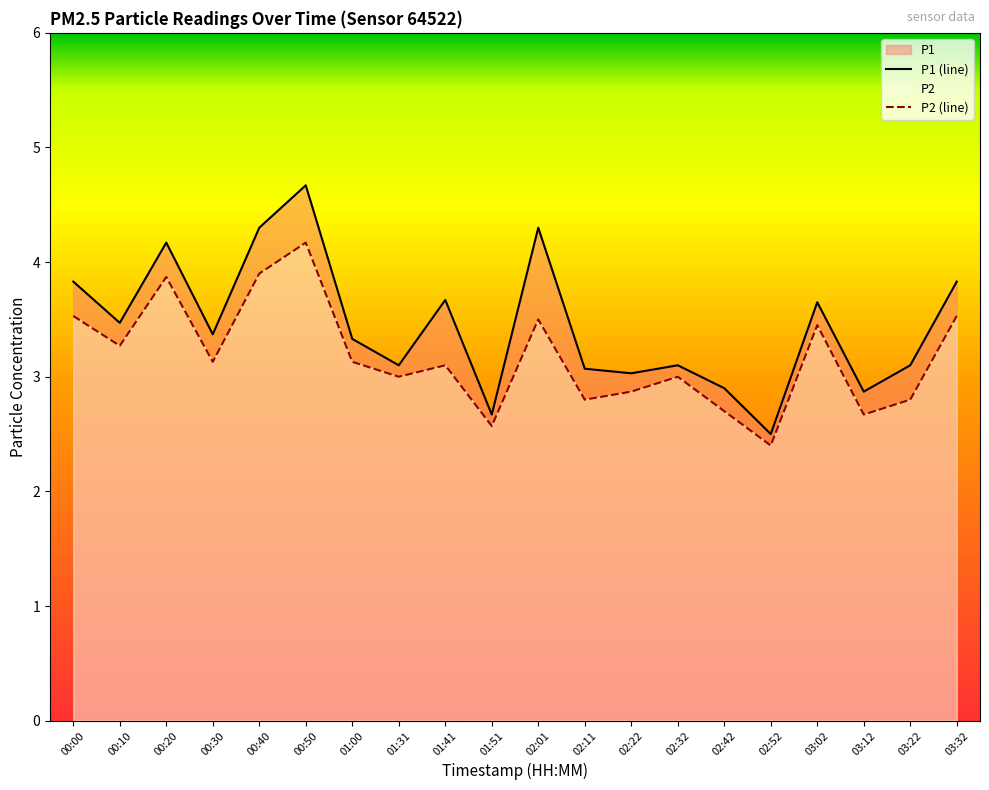

What is the label of the 17th point from the left?

03:02